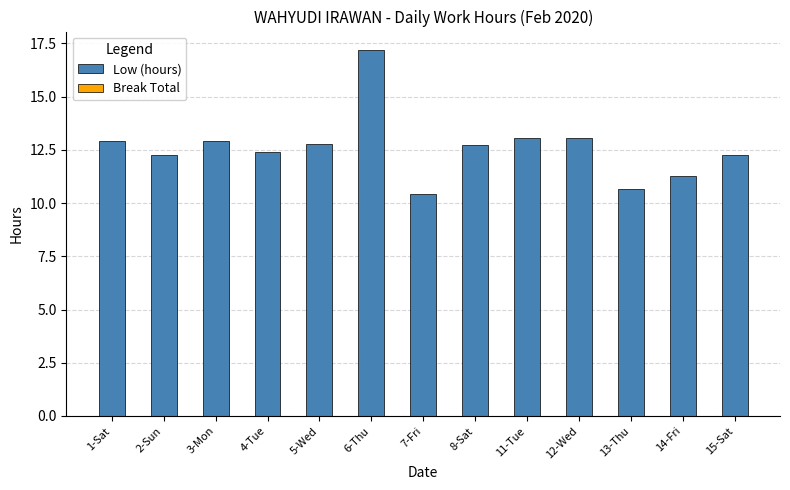

What is the sum of the values at 7-Fri and 13-Thu?

21.1